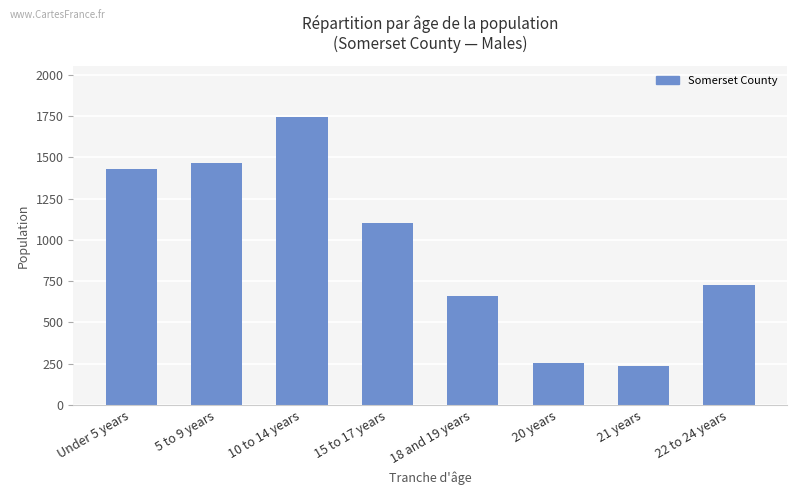

List the labels in order of value, largest first.

10 to 14 years, 5 to 9 years, Under 5 years, 15 to 17 years, 22 to 24 years, 18 and 19 years, 20 years, 21 years